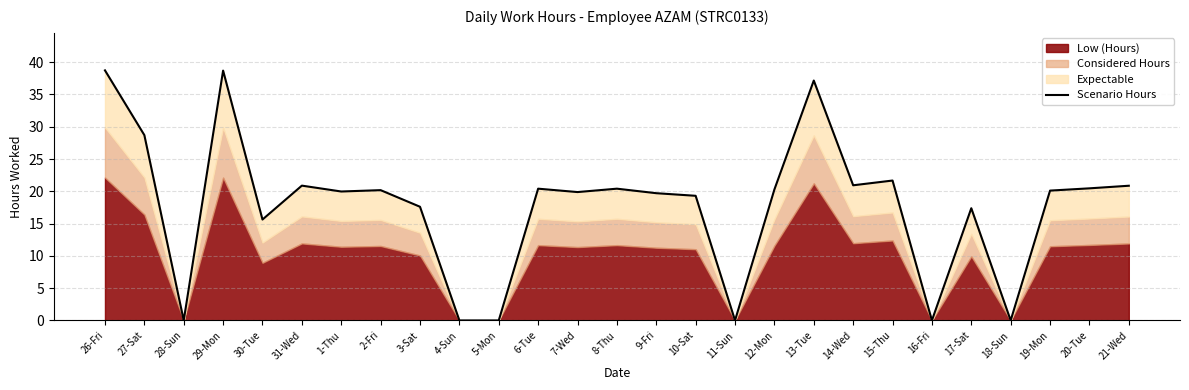

Rank the categories by value from highest to lowest.

26-Fri, 29-Mon, 13-Tue, 27-Sat, 15-Thu, 14-Wed, 31-Wed, 21-Wed, 20-Tue, 6-Tue, 8-Thu, 12-Mon, 2-Fri, 19-Mon, 1-Thu, 7-Wed, 9-Fri, 10-Sat, 3-Sat, 17-Sat, 30-Tue, 28-Sun, 4-Sun, 5-Mon, 11-Sun, 16-Fri, 18-Sun